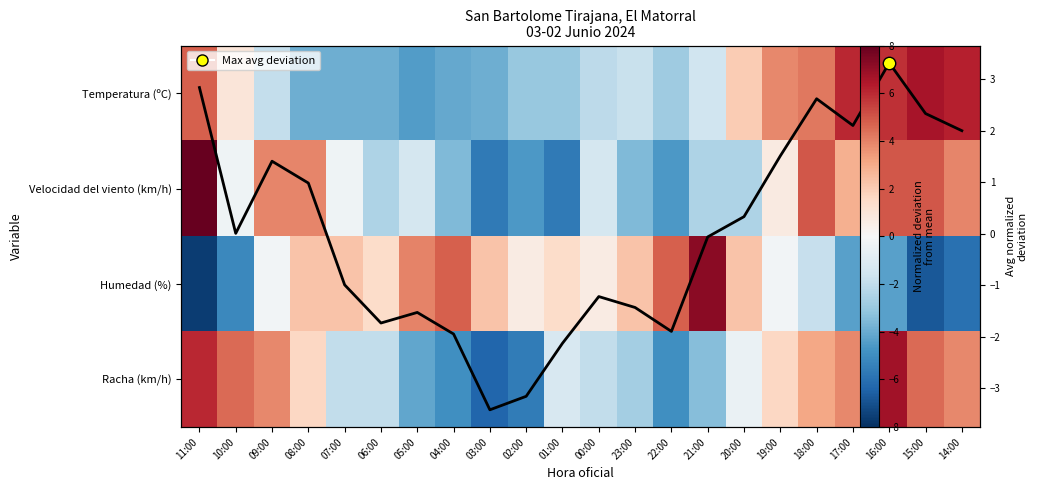

Is the value of Temperatura (ºC) at 16:00 greater than the value of Humedad (%) at 03:00?

Yes